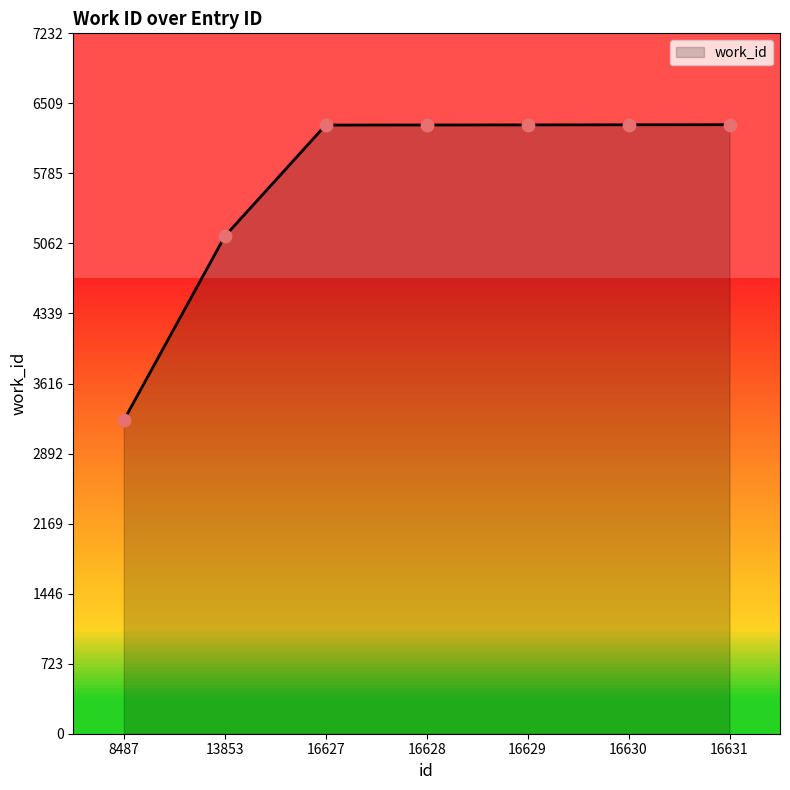

What is the change in value from 16630 to 16631?

+1